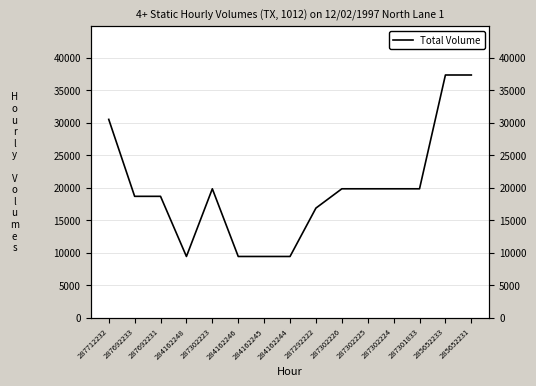

The chart shows a value of 19831.1 at 287301833. True or false?

True